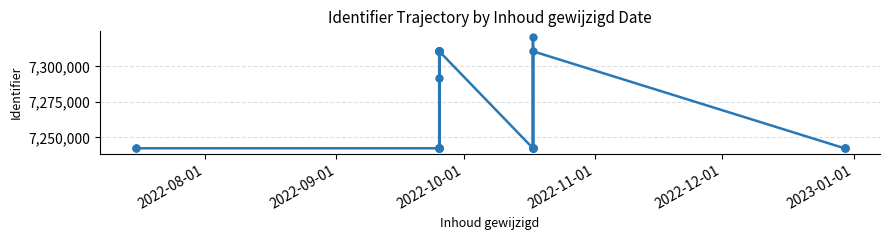

How many data points are above 7242411?

13